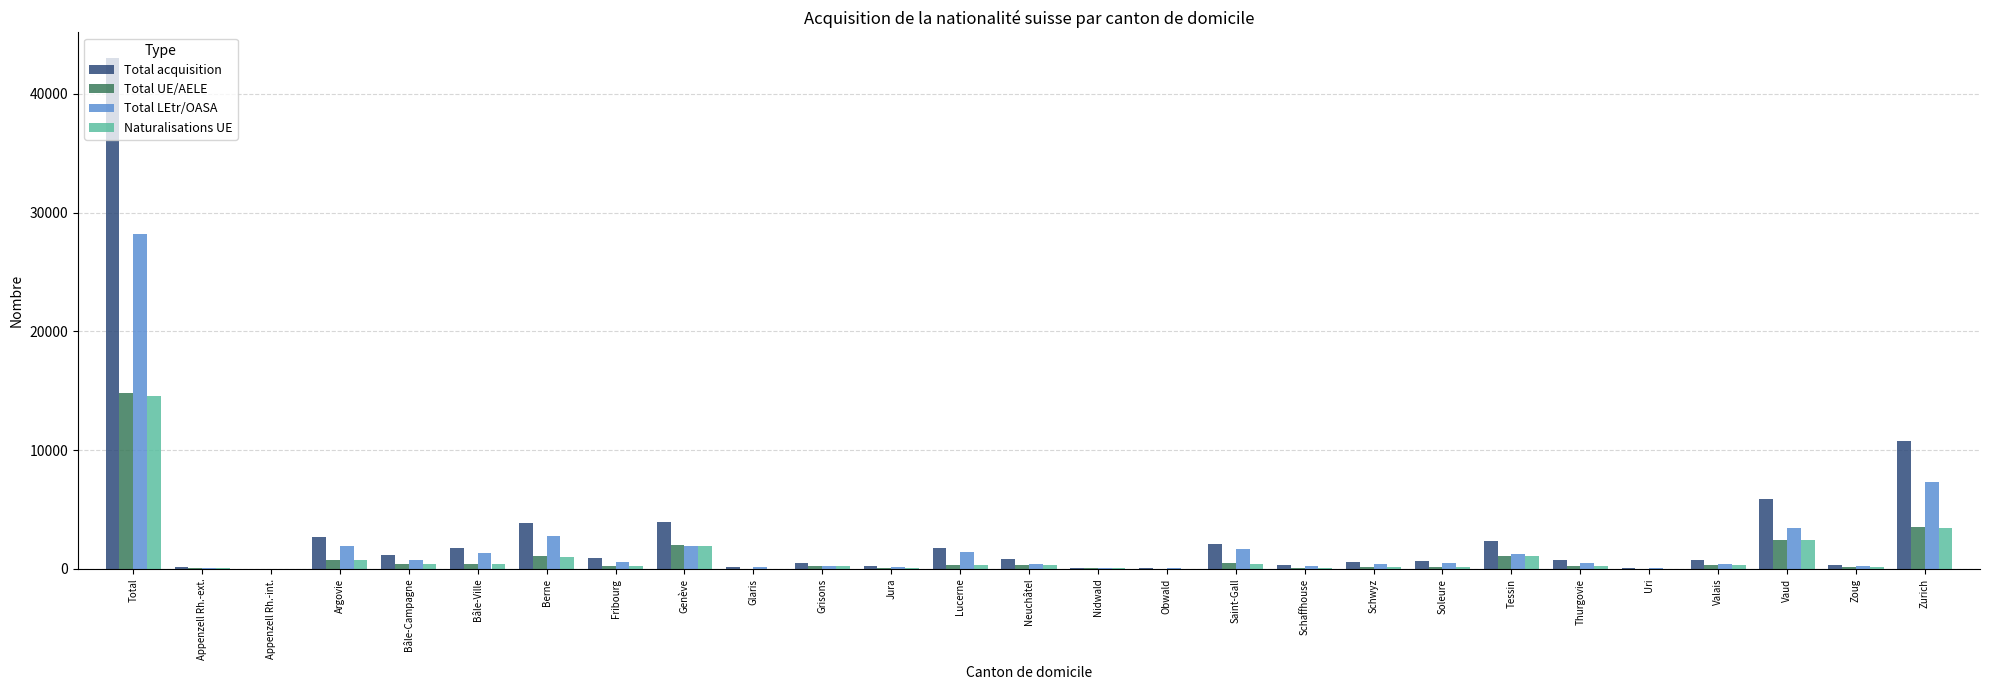

What is the sum of all Total LEtr/OASA values?

56400